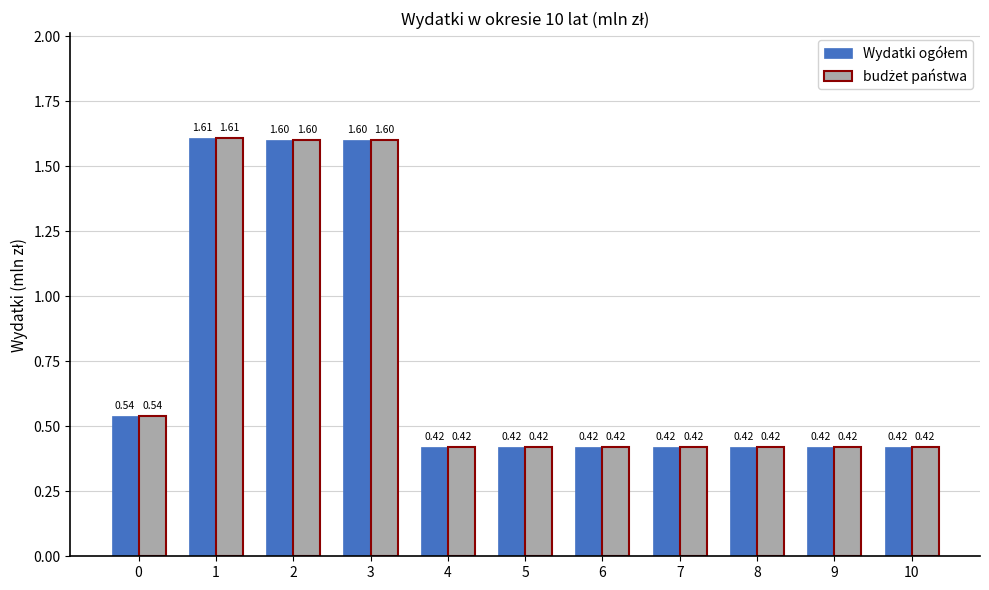

What is the total value across all series at 6?

0.8